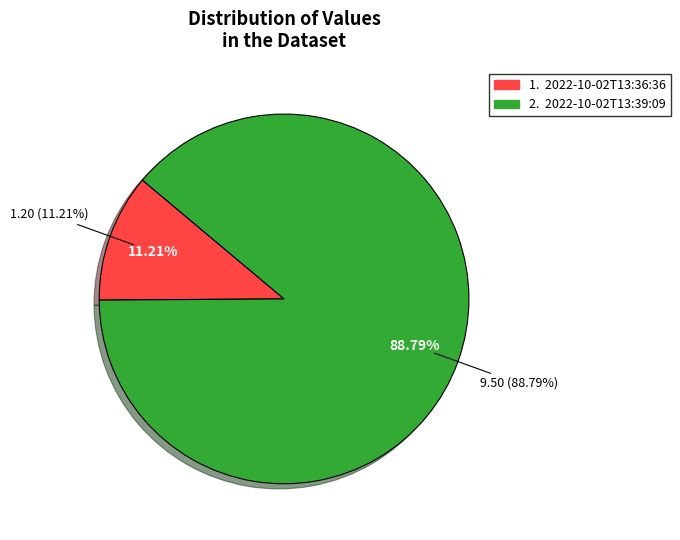

Which slice is the smallest?

2022-10-02T13:36:36.214Z